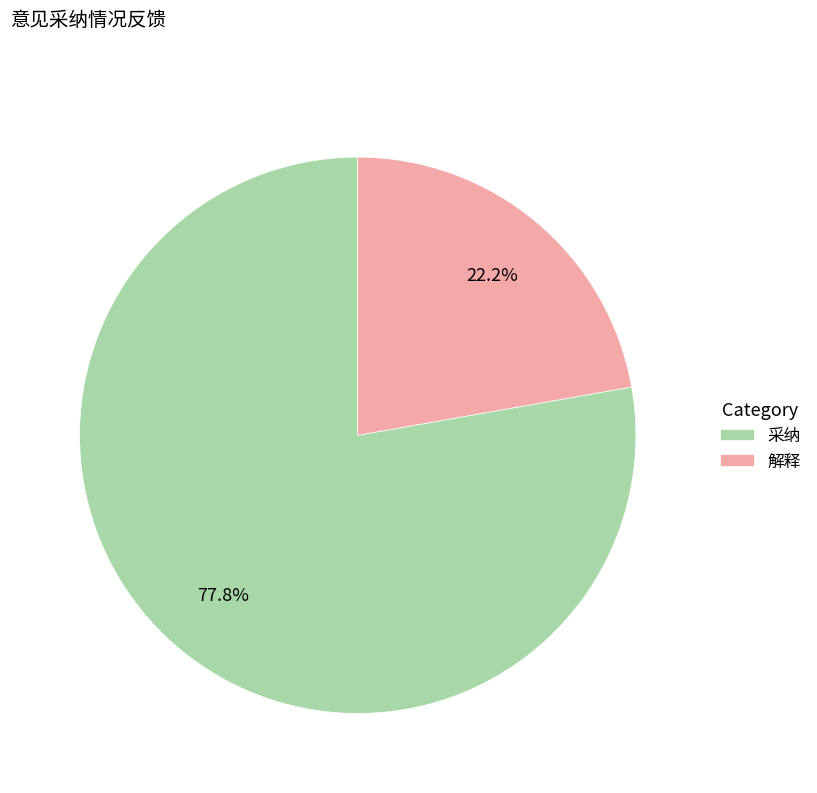

Which slice is the largest?

采纳